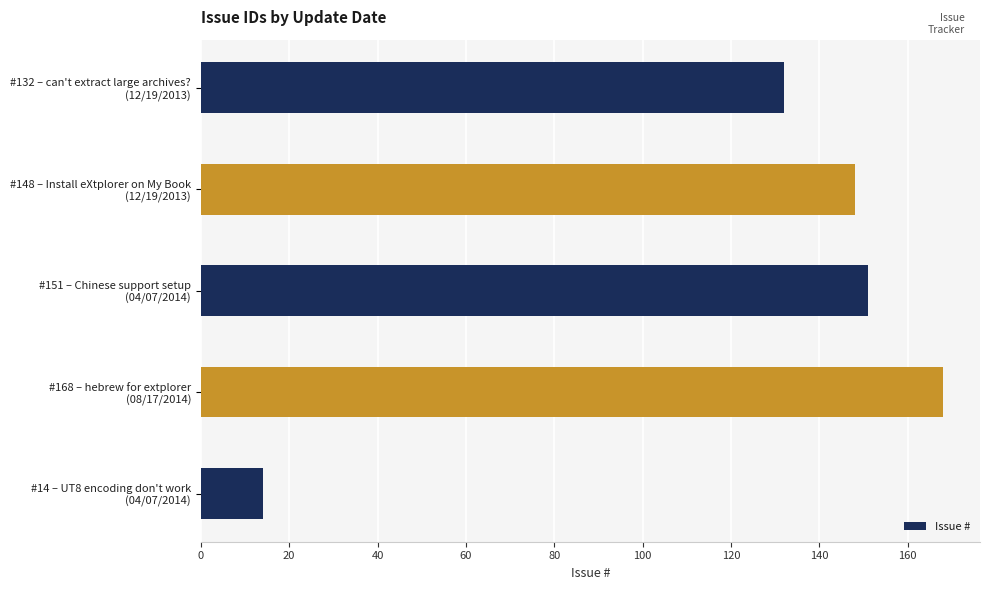

How many categories are shown in the chart?

5